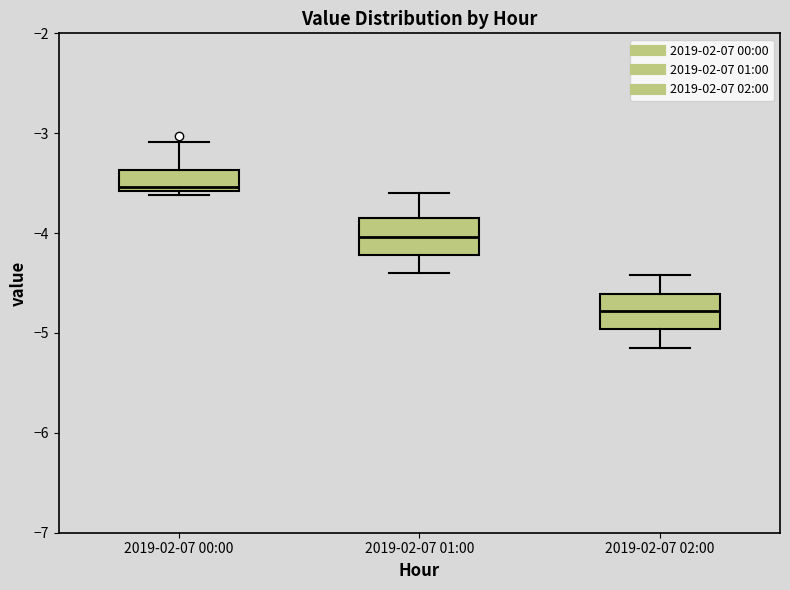

Where does the upper whisker of the box for 2019-02-07 01:00 end on the y-axis? The values are not printed on the chart, so give them approximately, as read against the axis.

-3.6